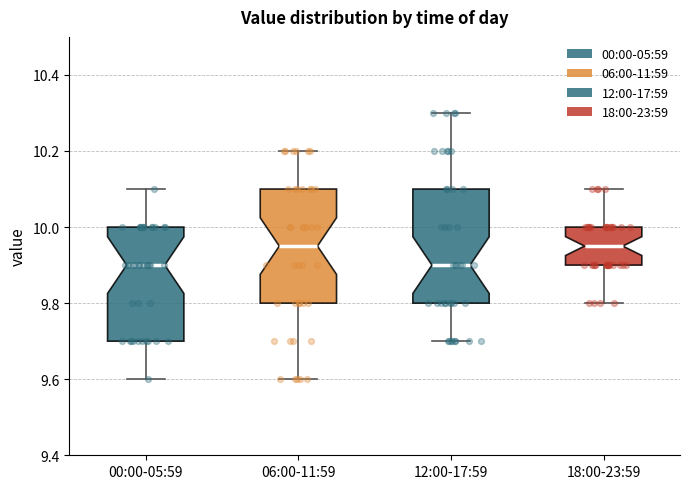

Where is the upper edge of the box for 06:00-11:59 on the y-axis? The values are not printed on the chart, so give them approximately, as read against the axis.

10.10